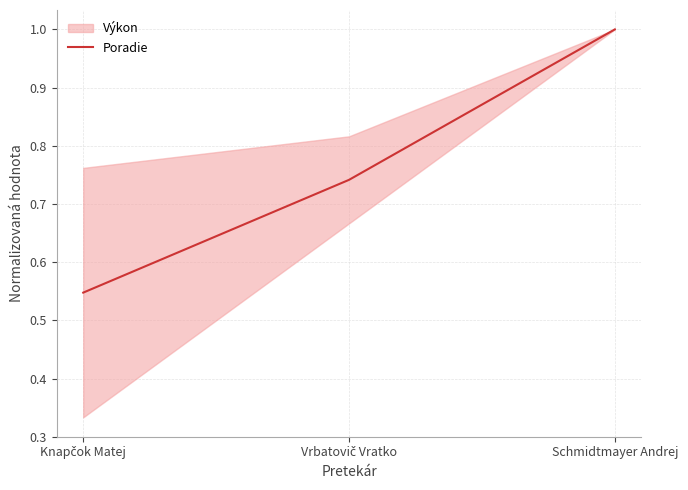

Read the value at Schmidtmayer Andrej.

1.0